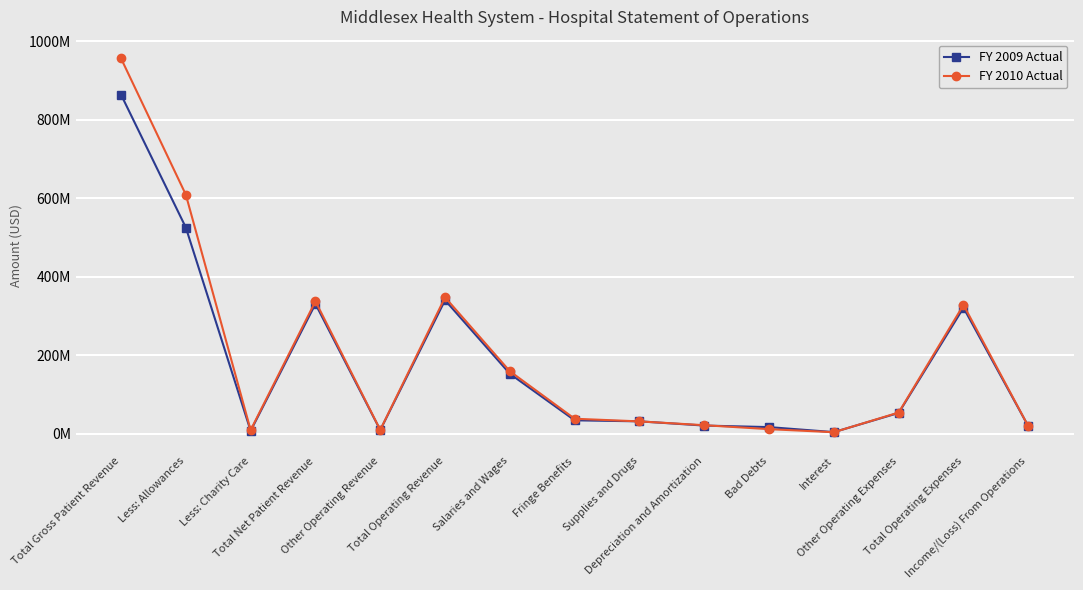

What is the average value of the FY 2009 Actual series?

182233533